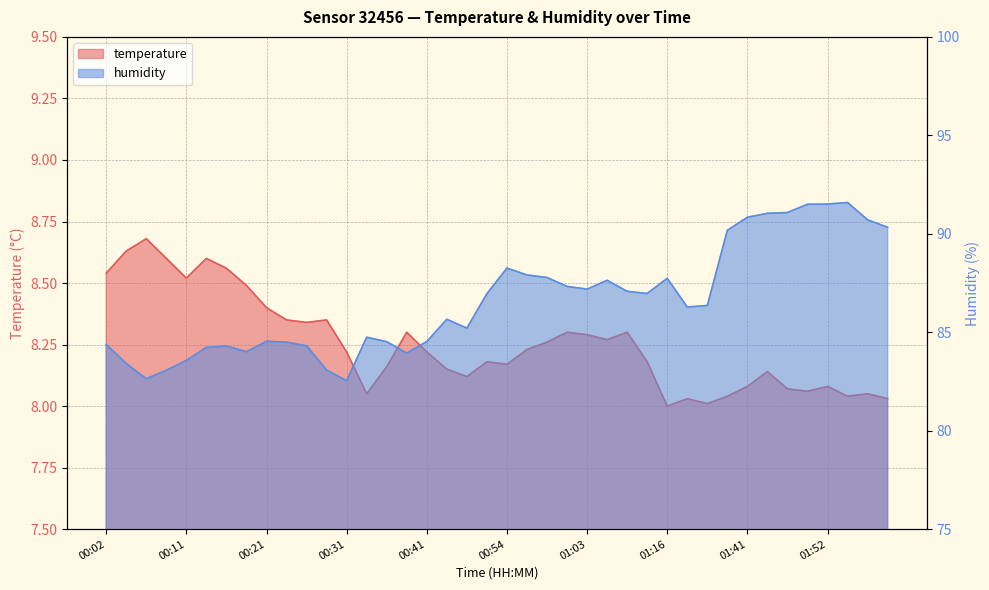

Reading left to right, extract all data points from this chart.

temperature: 00:02=8.5	00:04=8.6	00:07=8.7	00:09=8.6	00:11=8.5	00:14=8.6	00:16=8.6	00:19=8.5	00:21=8.4	00:24=8.3	00:26=8.3	00:29=8.3	00:31=8.2	00:33=8.1	00:36=8.2	00:39=8.3	00:41=8.2	00:46=8.2	00:49=8.1	00:51=8.2	00:54=8.2	00:56=8.2	00:58=8.3	01:01=8.3	01:03=8.3	01:06=8.3	01:08=8.3	01:11=8.2	01:16=8.0	01:28=8.0	01:31=8.0	01:39=8.0	01:41=8.1	01:44=8.1	01:46=8.1	01:49=8.1	01:52=8.1	01:54=8.0	01:57=8.1	01:59=8.0
humidity: 00:02=84.4	00:04=83.4	00:07=82.6	00:09=83.1	00:11=83.6	00:14=84.2	00:16=84.3	00:19=84.0	00:21=84.5	00:24=84.5	00:26=84.3	00:29=83.1	00:31=82.5	00:33=84.8	00:36=84.5	00:39=83.9	00:41=84.5	00:46=85.7	00:49=85.2	00:51=87.0	00:54=88.3	00:56=87.9	00:58=87.8	01:01=87.3	01:03=87.2	01:06=87.6	01:08=87.1	01:11=87.0	01:16=87.7	01:28=86.3	01:31=86.4	01:39=90.2	01:41=90.8	01:44=91.0	01:46=91.1	01:49=91.5	01:52=91.5	01:54=91.6	01:57=90.7	01:59=90.3